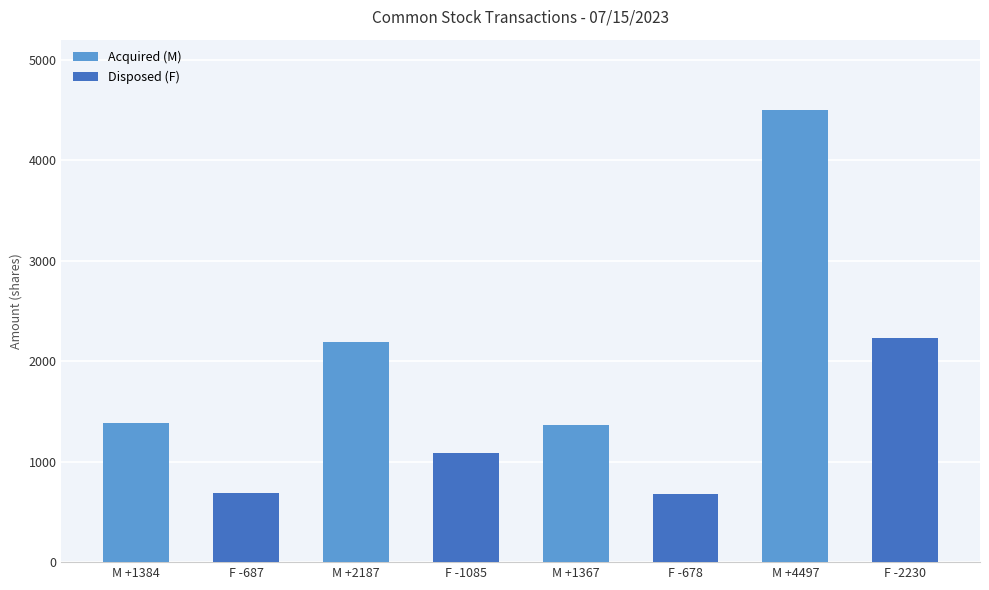

What is the change in value from M +1384 to F -678?

-706